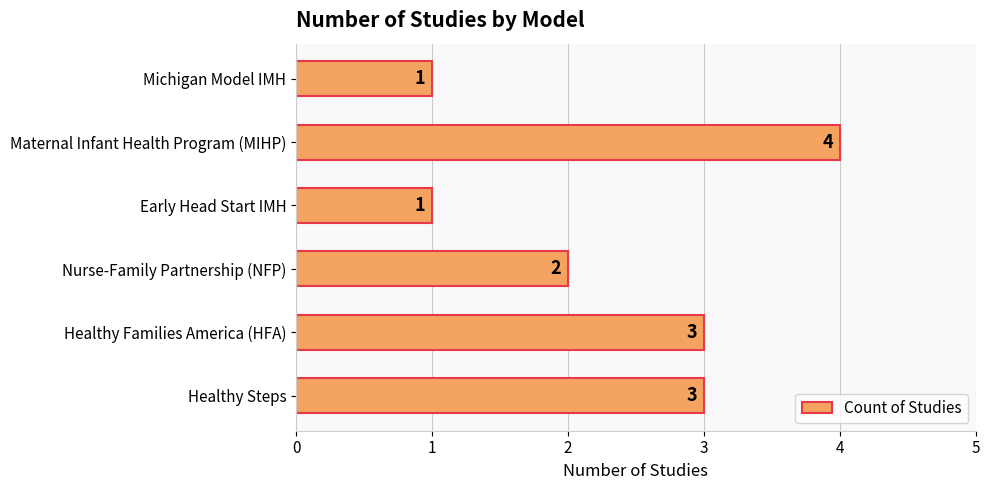

What is the sum of all values?

14